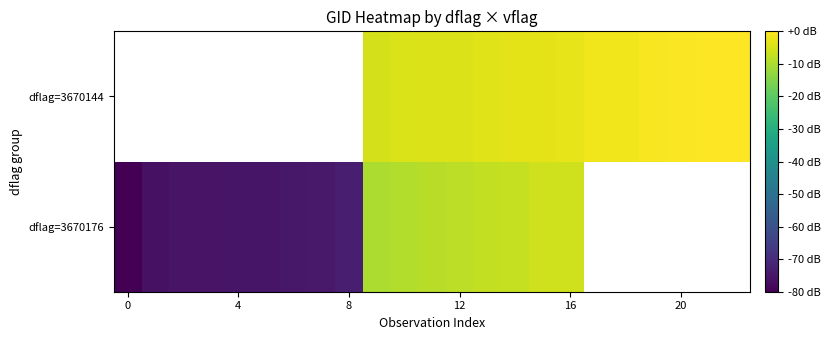

List the series in order of their peak value, lowest first.

dflag=3670176, dflag=3670144